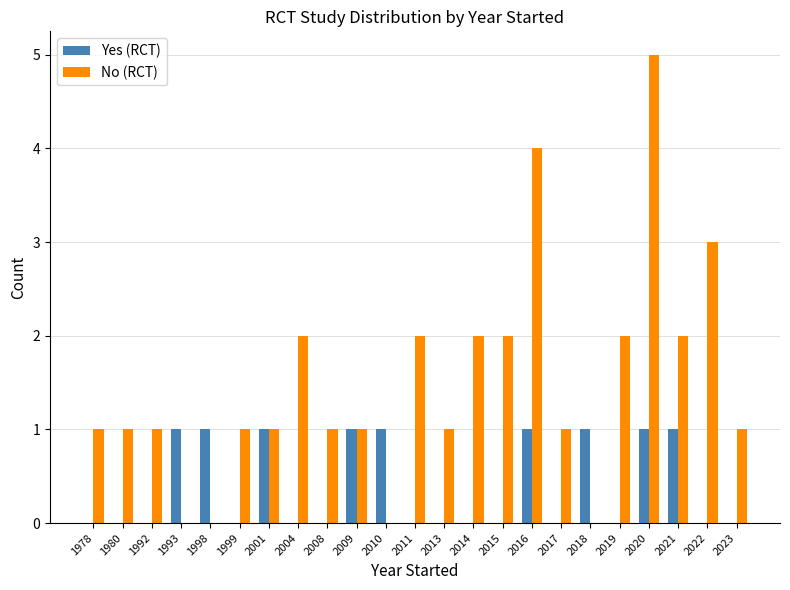

What is the sum of all No (RCT) values?

34